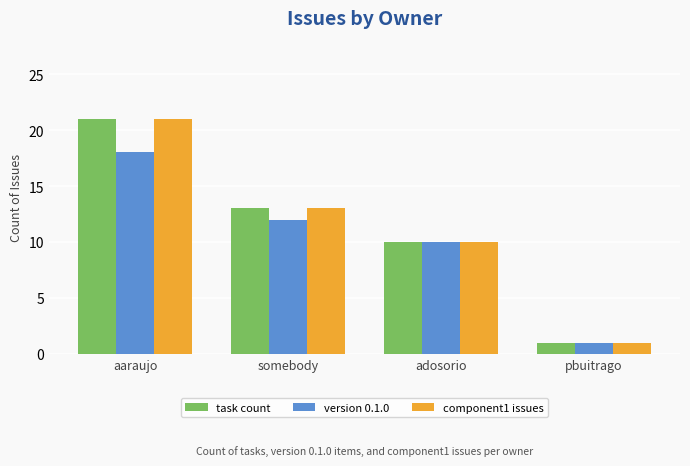

What is the label of the 3rd bar from the left?

adosorio